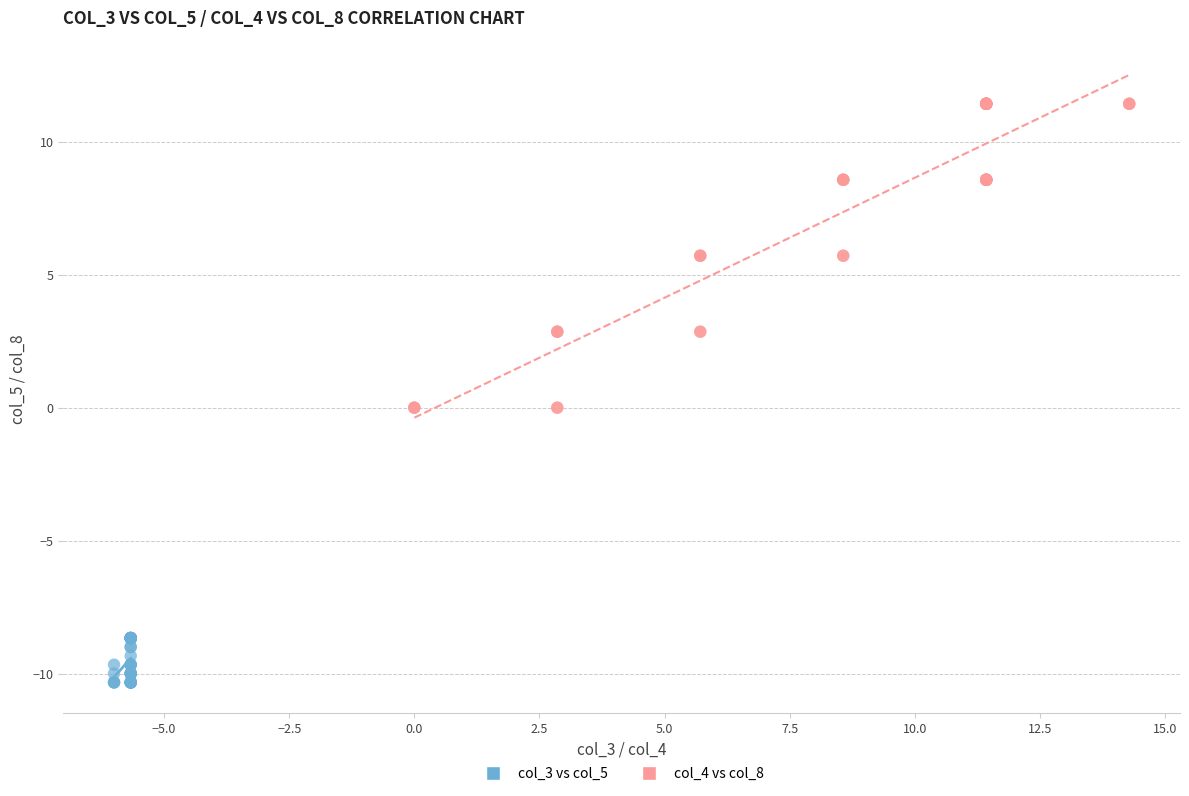

Which series contains the lowest Y value?

col_3 vs col_5